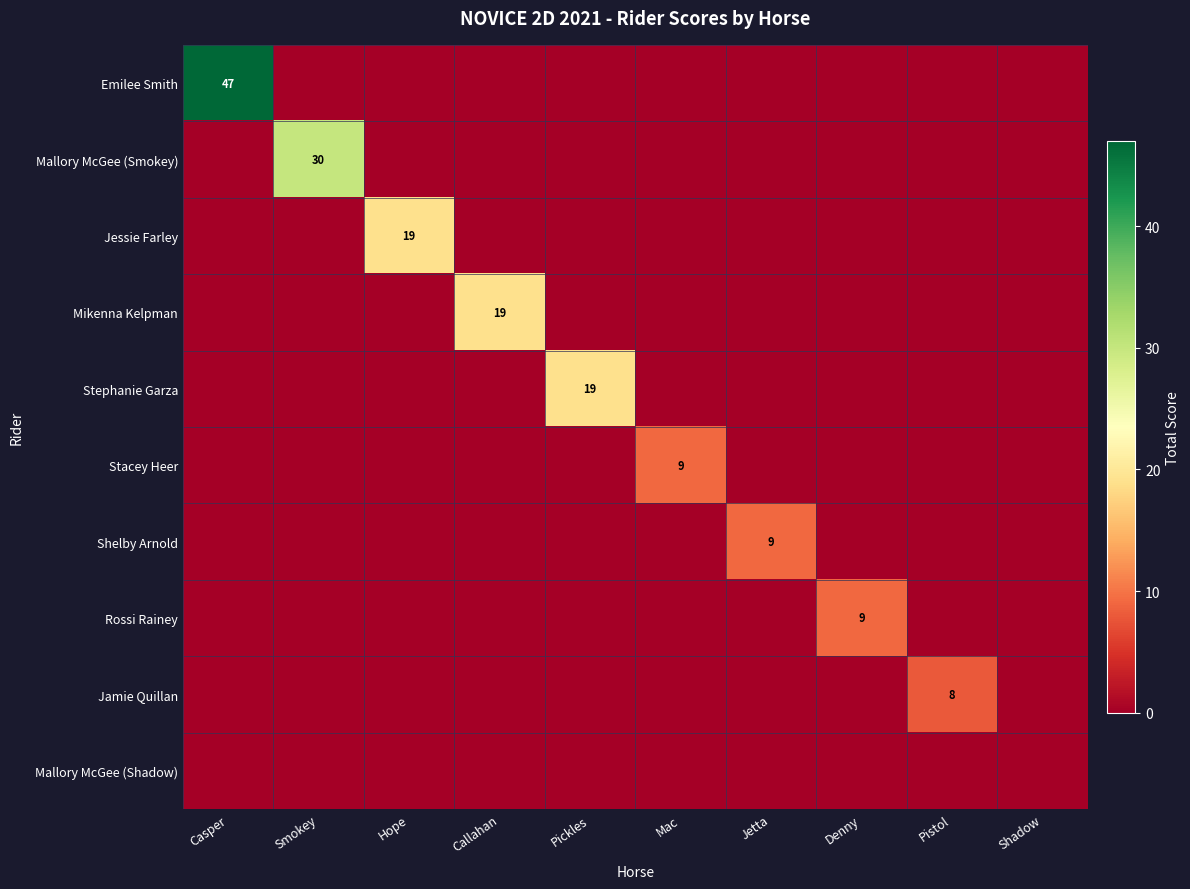

The value of Emilee Smith at Casper is 47. True or false?

True